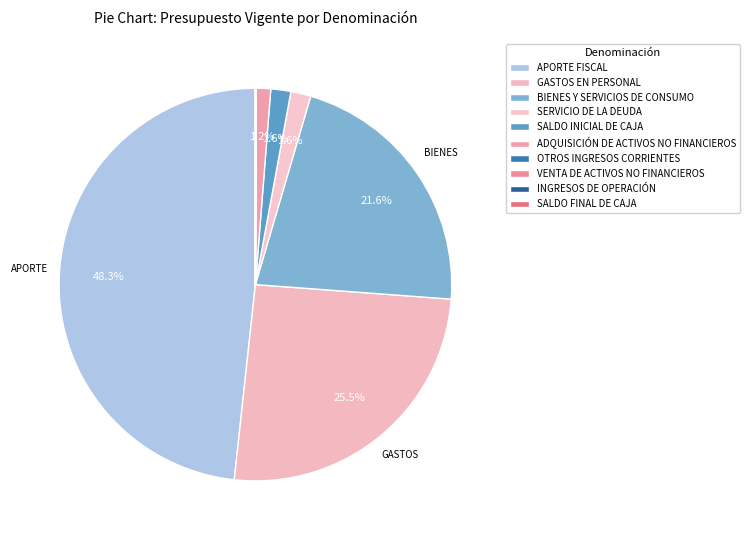

Is there a majority slice in this chart?

No